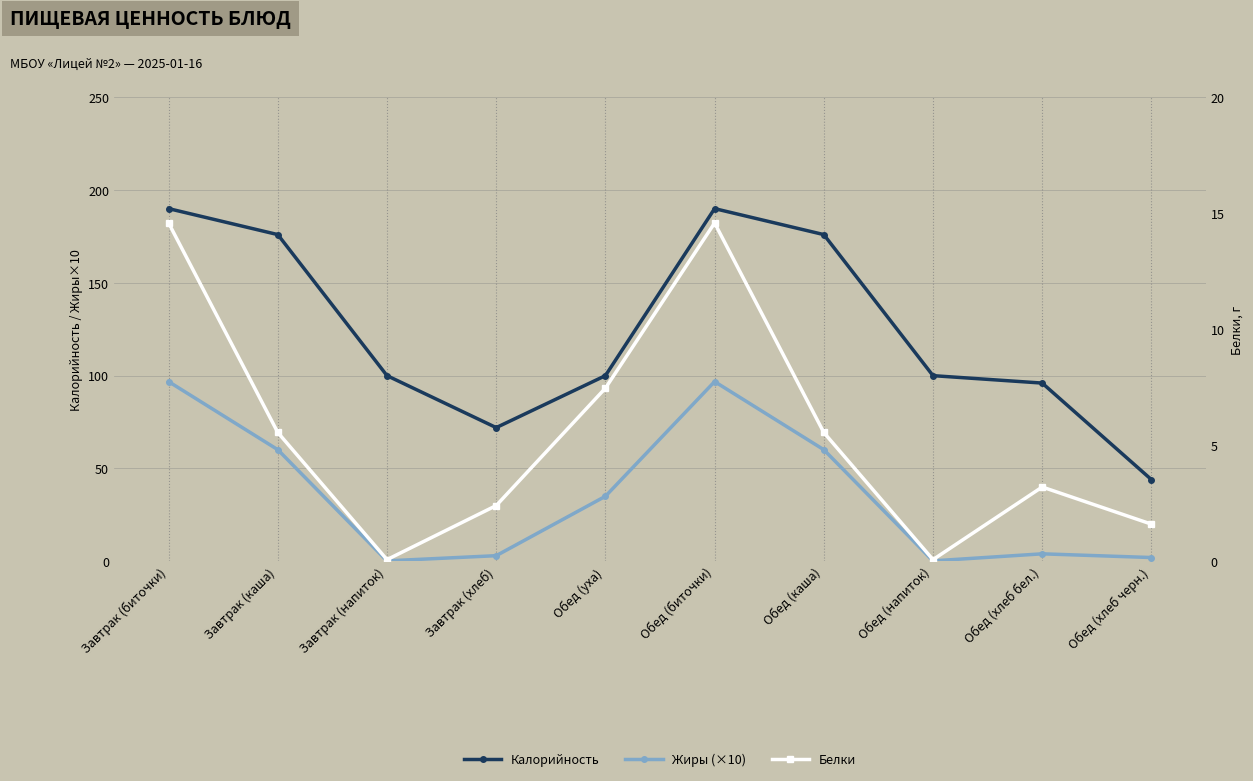

How many data points in Жиры (×10) are less than 35?

5